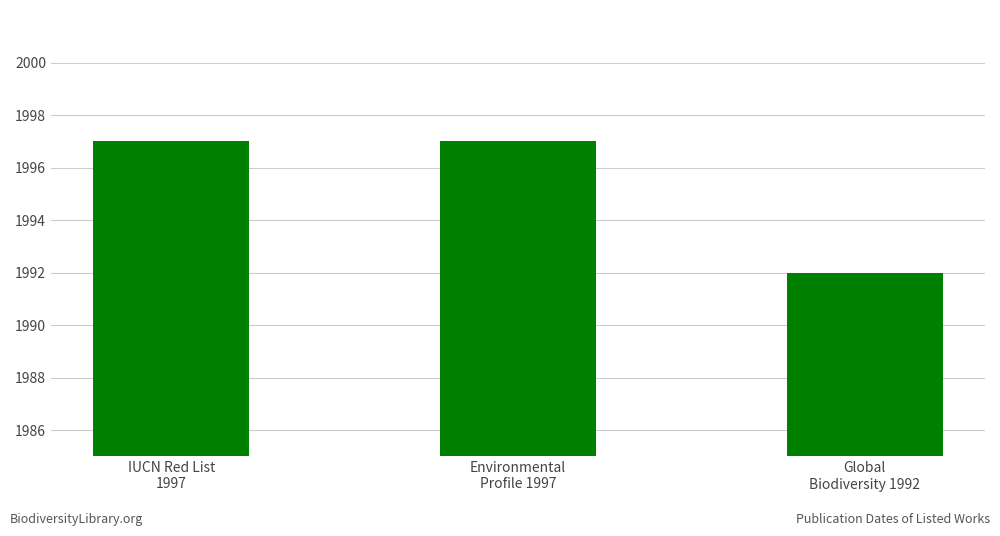

Is it true that the value at Environmental
Profile 1997 is 1997?

True